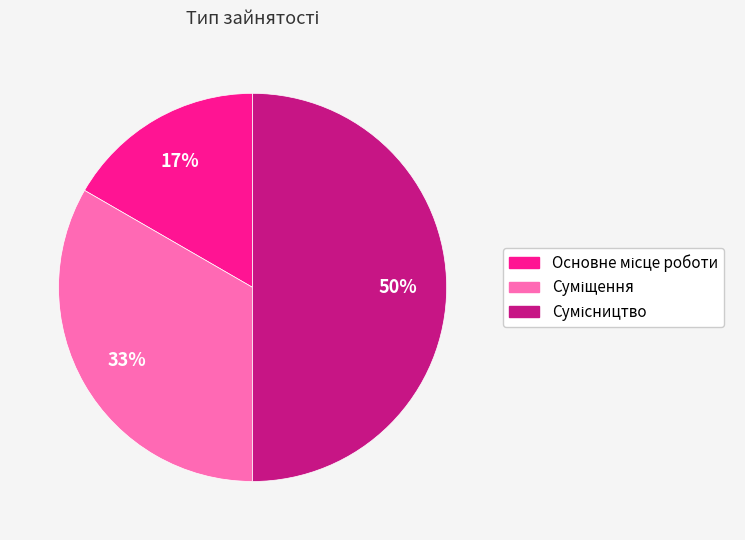

How many slices are in this pie chart?

3